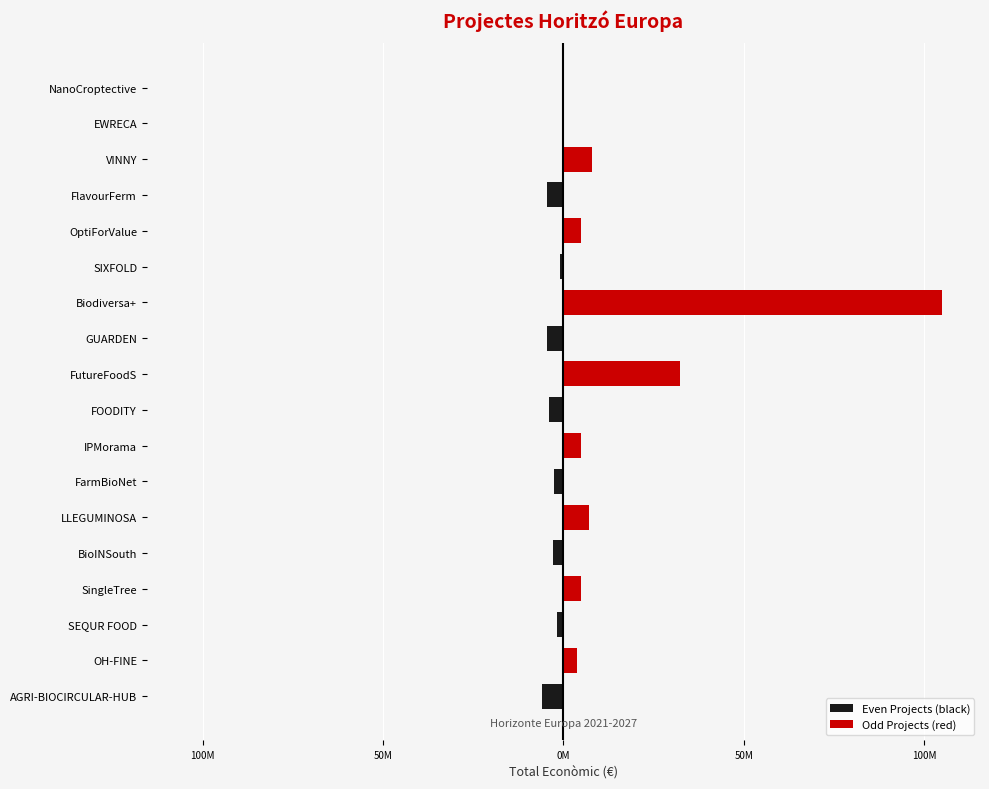

At FOODITY, list the series in order from smallest to largest.

Even Projects (black), Odd Projects (red)